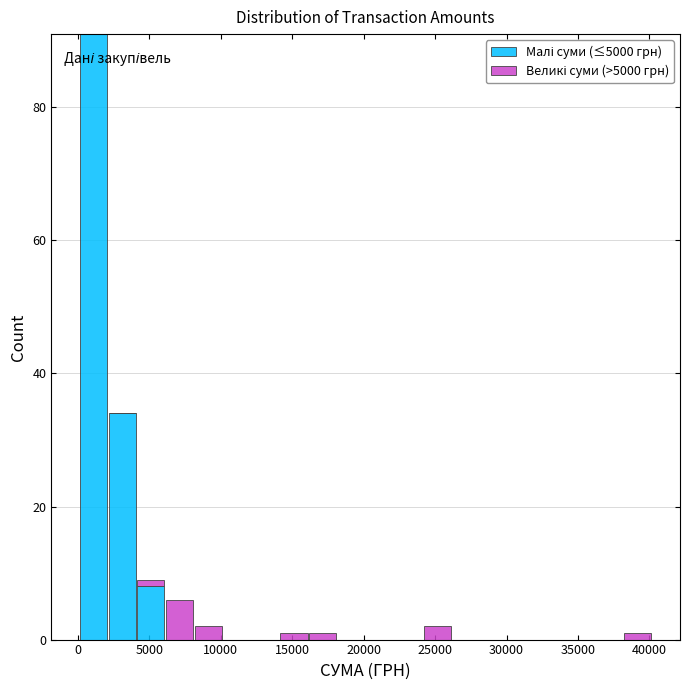

What is the total height of the stacked bar covering 24000 to 26000 on the x-axis? Neither the bar edges nor the heights are printed on the chart, so give them approximately, as read against the axes.

2